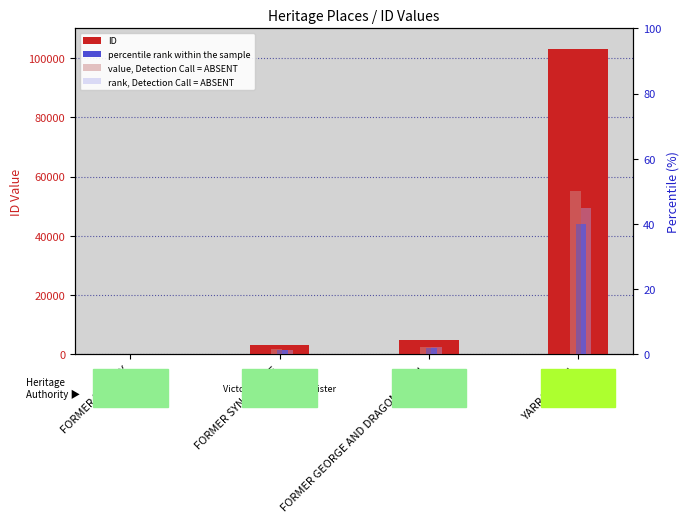

What is the label of the 3rd bar from the left?

FORMER GEORGE AND DRAGON HOTEL